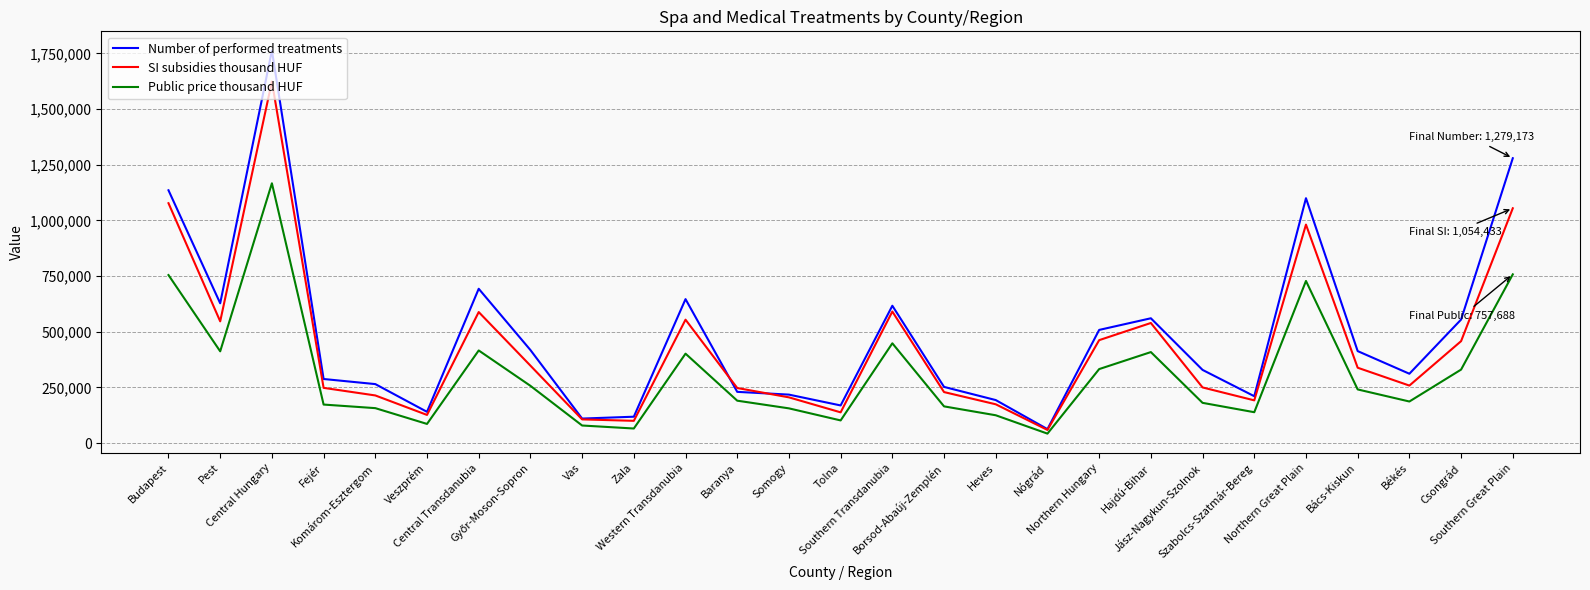

What is the smallest value displayed?

42508.3